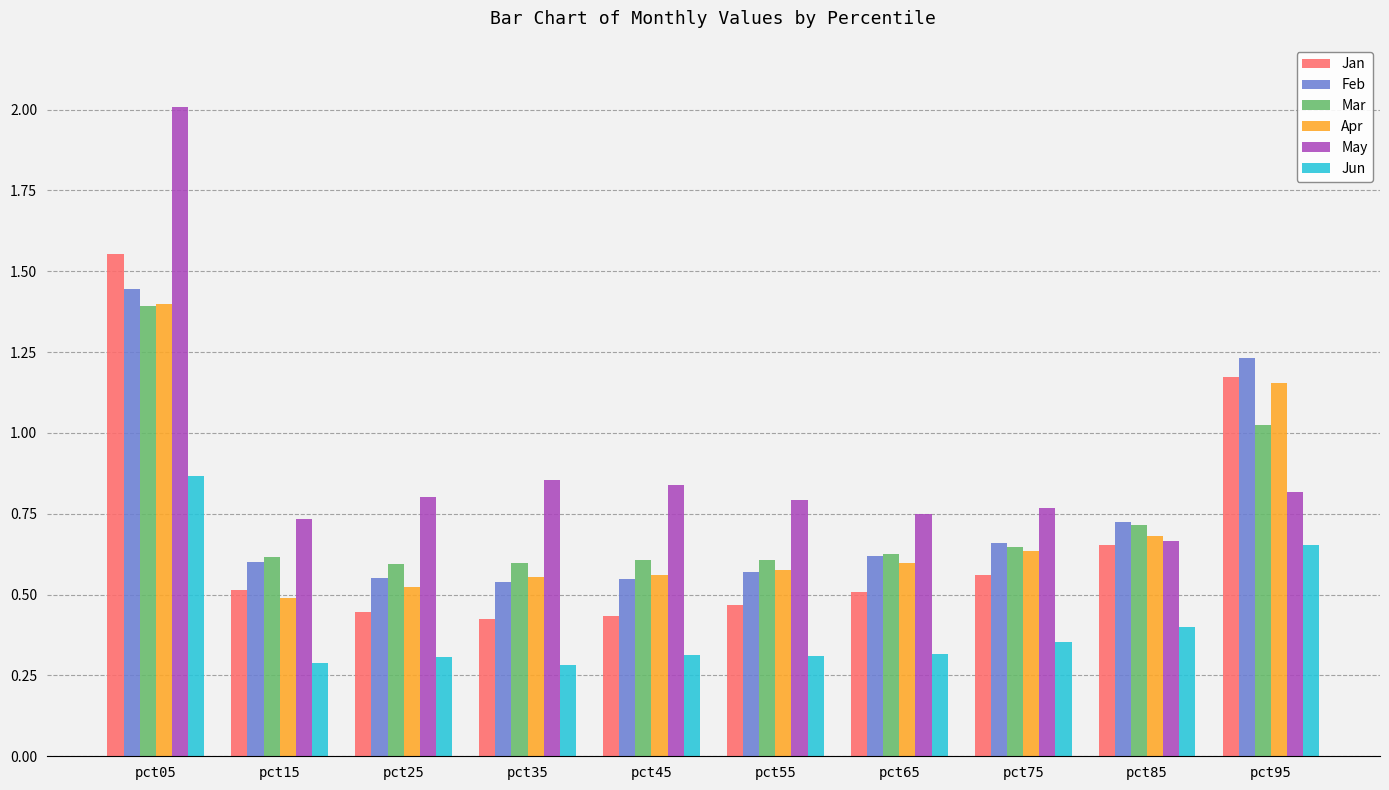

How many Apr values are between 0 and 1?

8